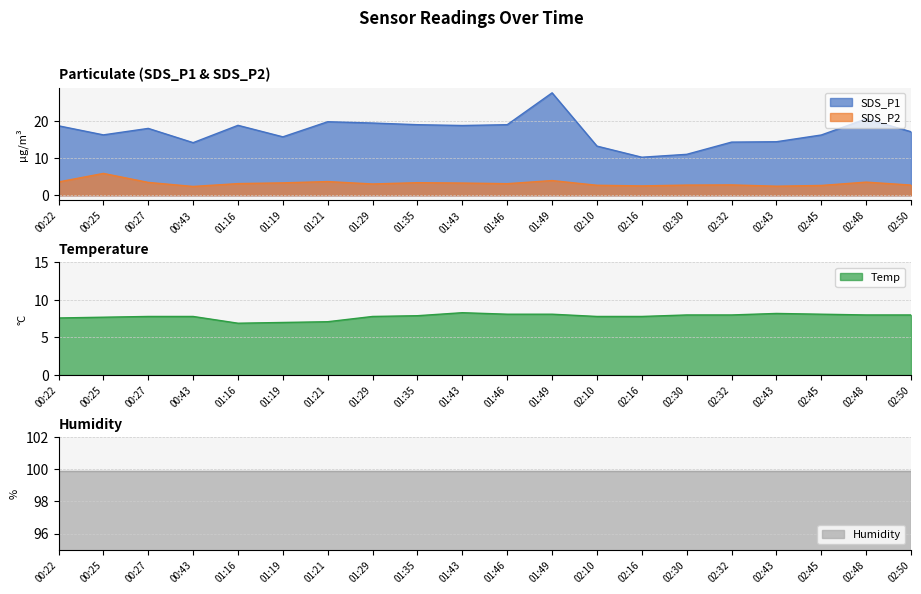

In SDS_P1, how many points are lower than both neighbors (excluding endpoints)?

5